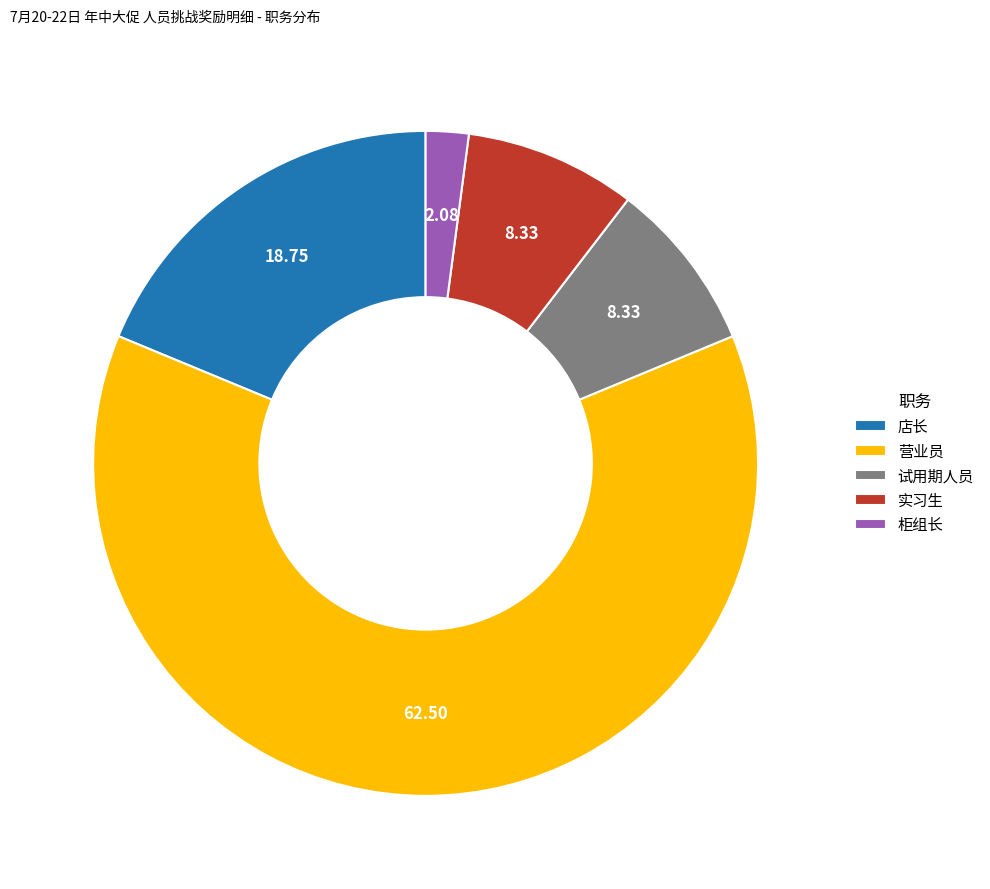

Which has a higher value, 实习生 or 营业员?

营业员